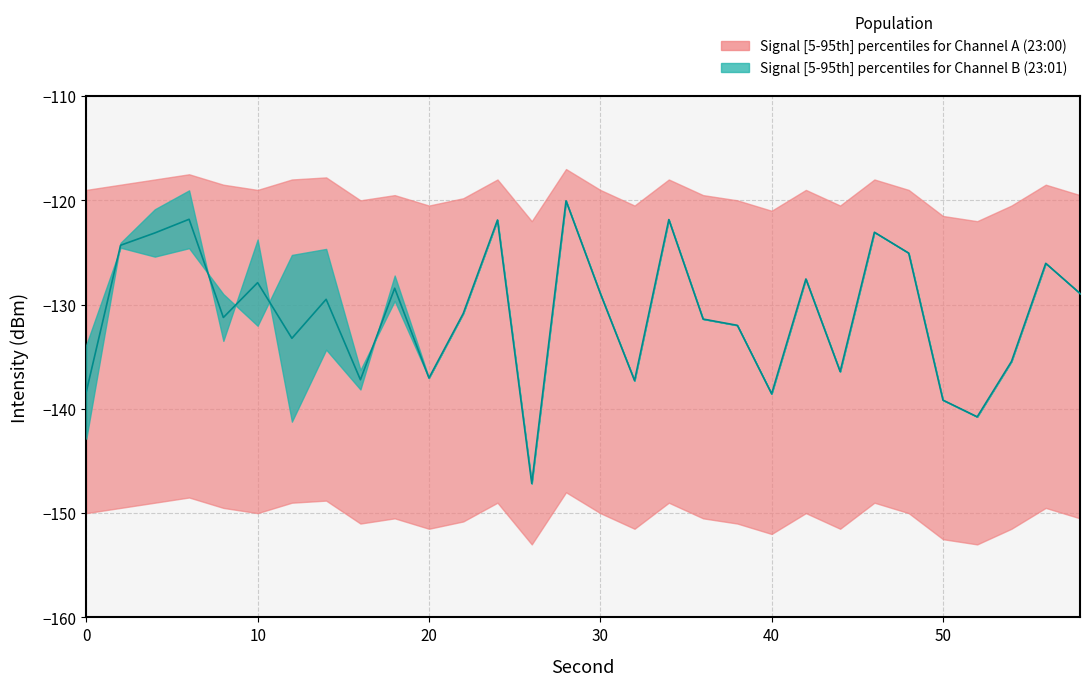

At which label does intensity_upper first exceed -128?

2